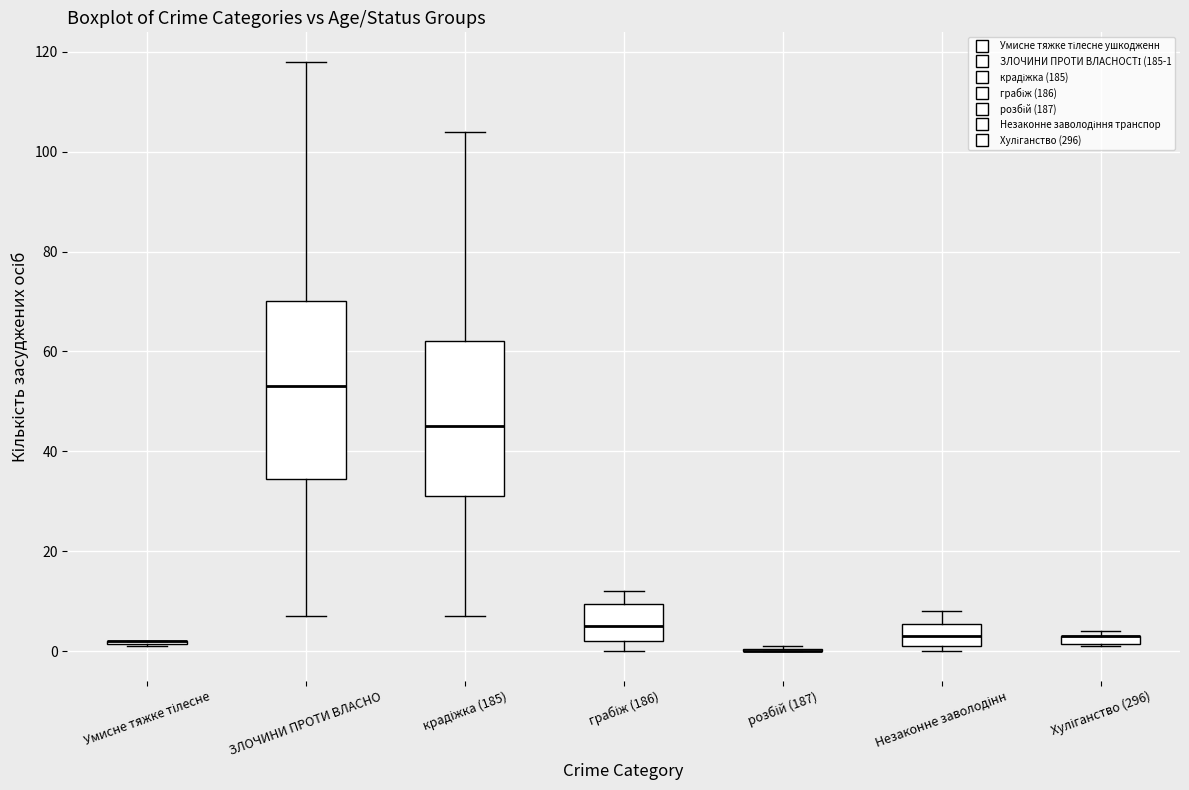

Where is the lower edge of the box for грабіж (186) on the y-axis? The values are not printed on the chart, so give them approximately, as read against the axis.

2